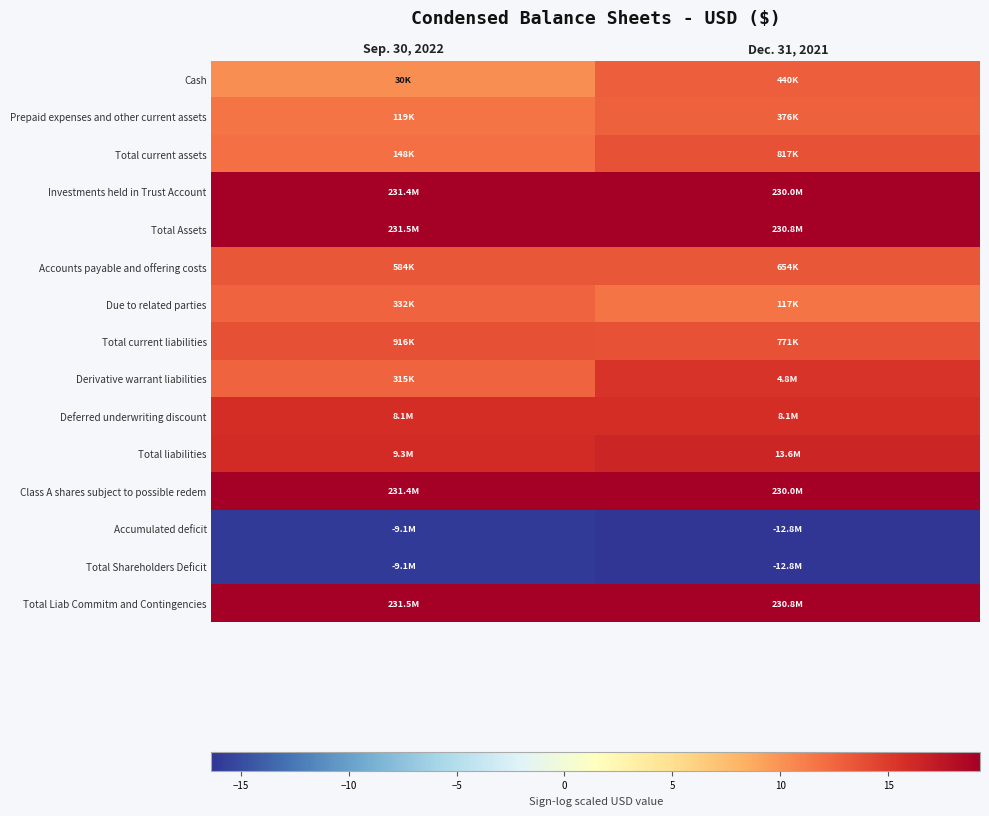

Which series has the largest total across all categories?

Total Assets